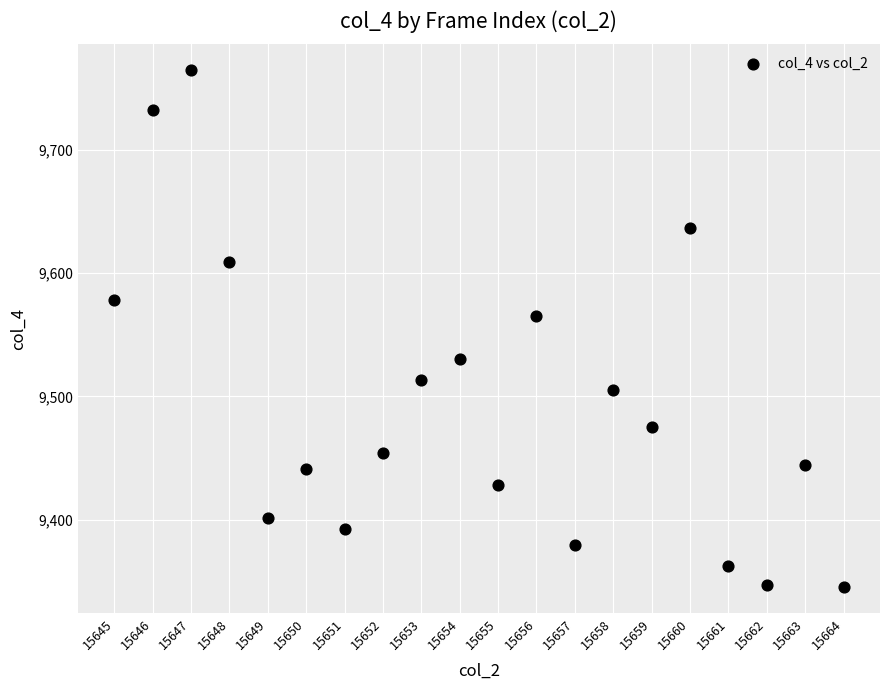

What is the range of Y values (max minus min)?

420